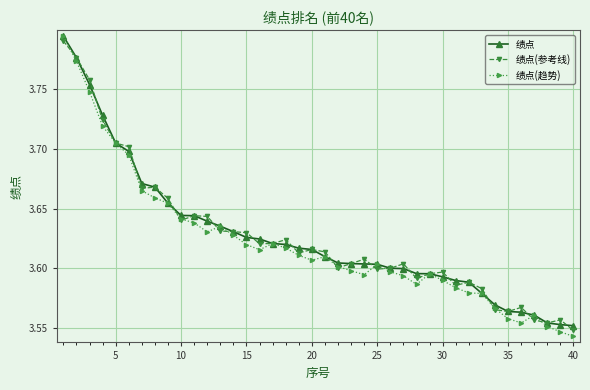

How many 绩点 values are between 3 and 4?

40